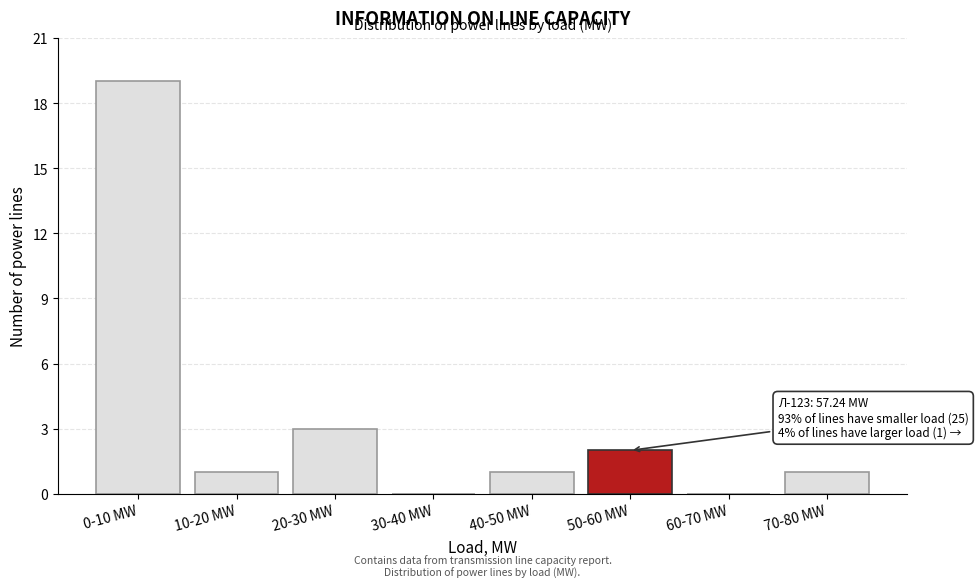

Reading right to left, list all the values displayed in this chart.

70-80 MW=1	60-70 MW=0	50-60 MW=2	40-50 MW=1	30-40 MW=0	20-30 MW=3	10-20 MW=1	0-10 MW=19